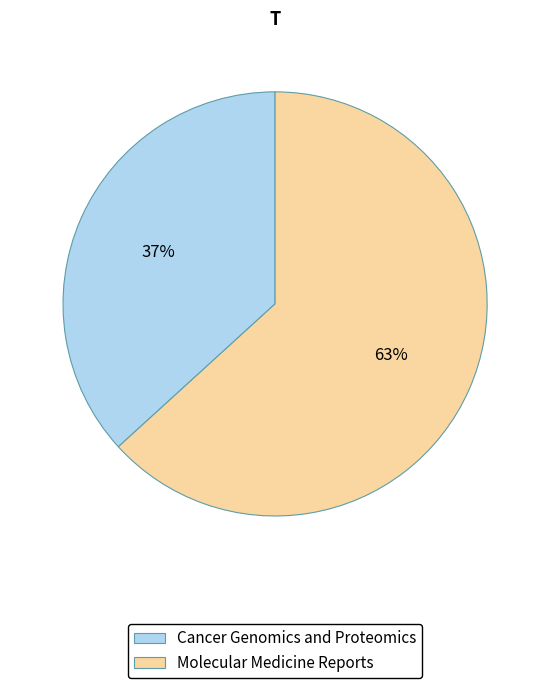

Which category has the biggest portion of the pie?

Molecular Medicine Reports